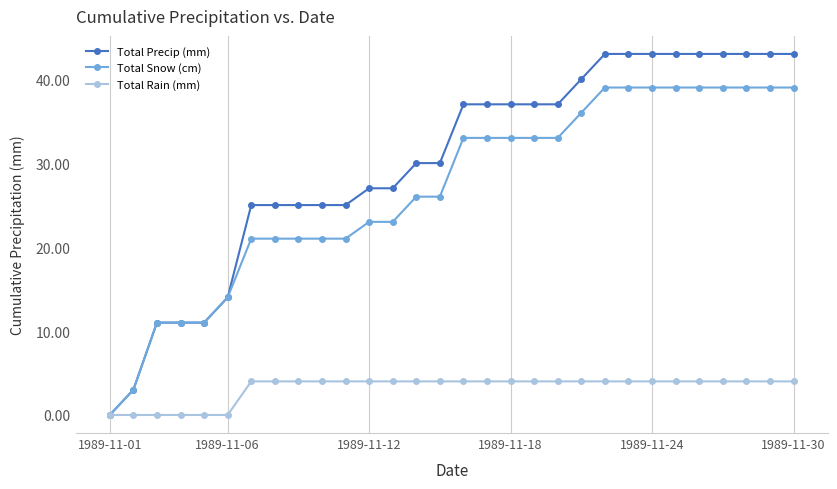

How many lines are shown in the chart?

3